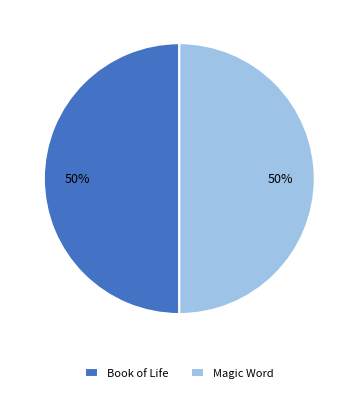

True or false: Book of Life accounts for 50% of the total.

True